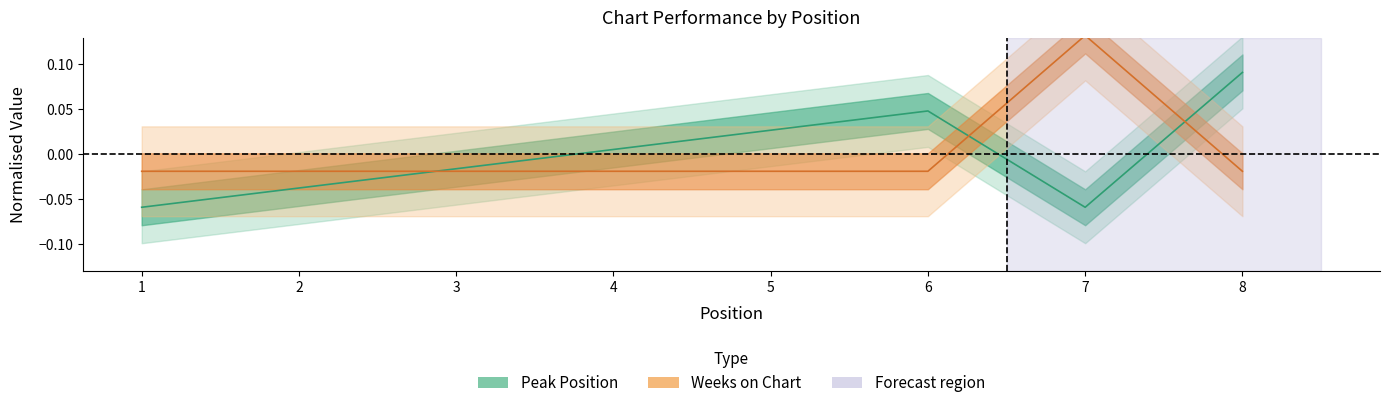

What is the sum of the Peak Position values at 6 and 8?

0.1